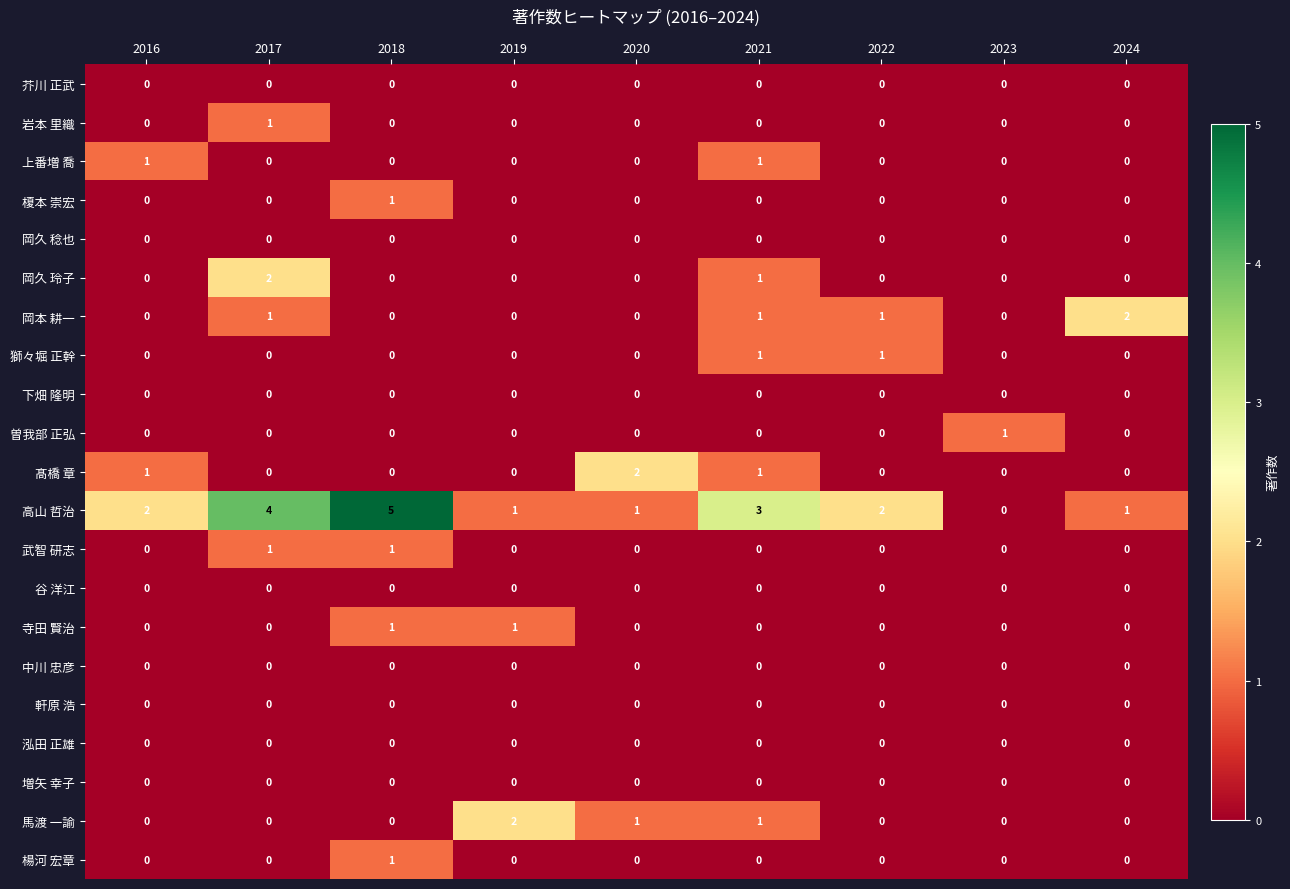

What is the total value across all series at 2021?

9